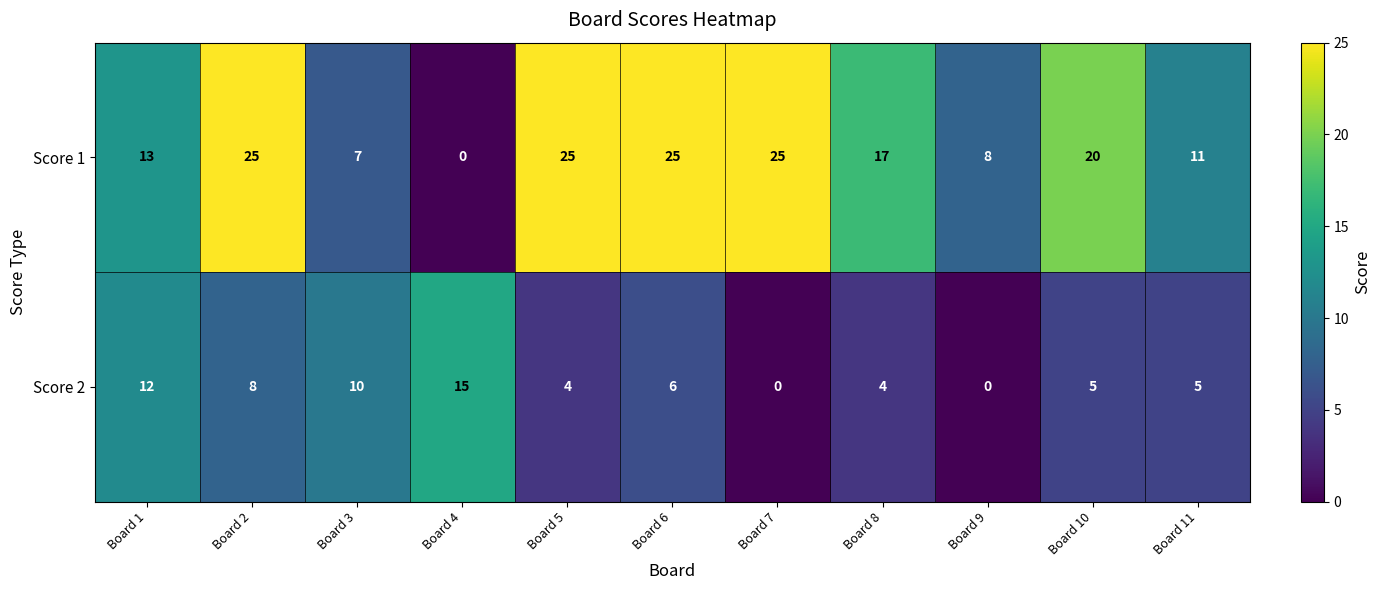

At Board 6, list the series in order from largest to smallest.

Score 1, Score 2